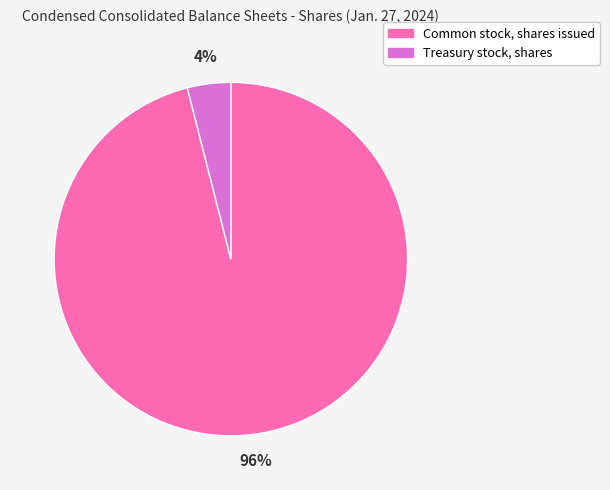

How many slices are in this pie chart?

2